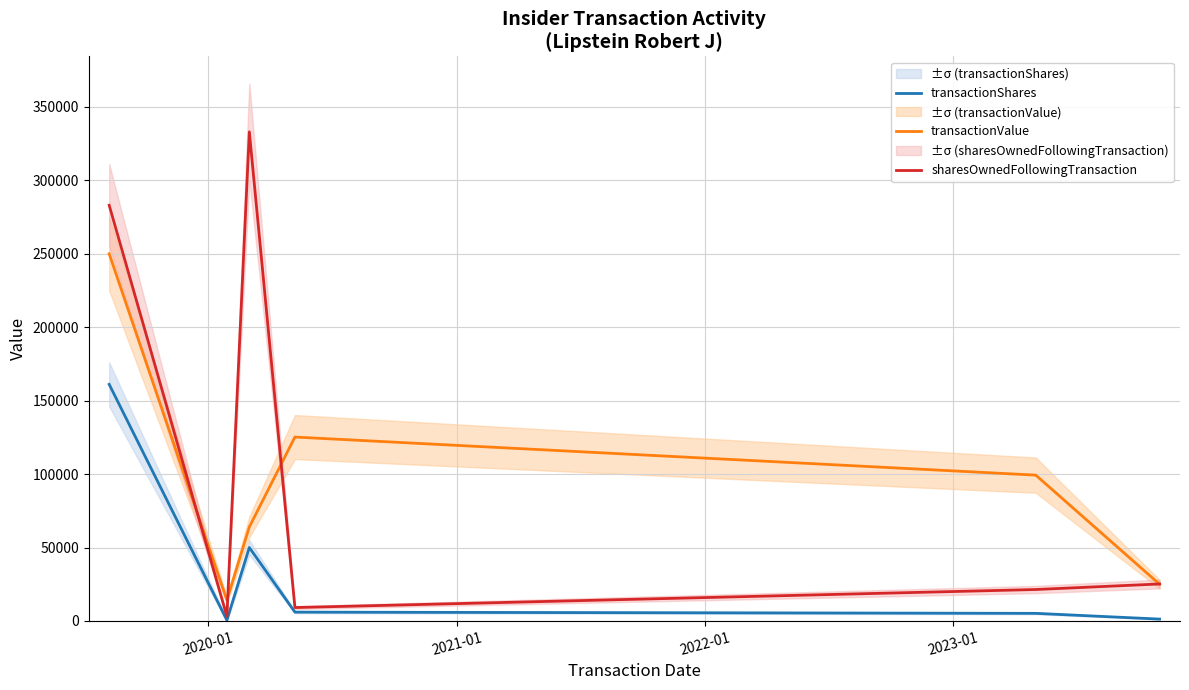

Reading right to left, what are all the values shown in this chart?

transactionShares: 1250	5166	6000	50000	500	161105
transactionValue: 24988	99288	125220	64000	14165	250013
sharesOwnedFollowingTransaction: 25172	21393	9112	333052	3112	283052